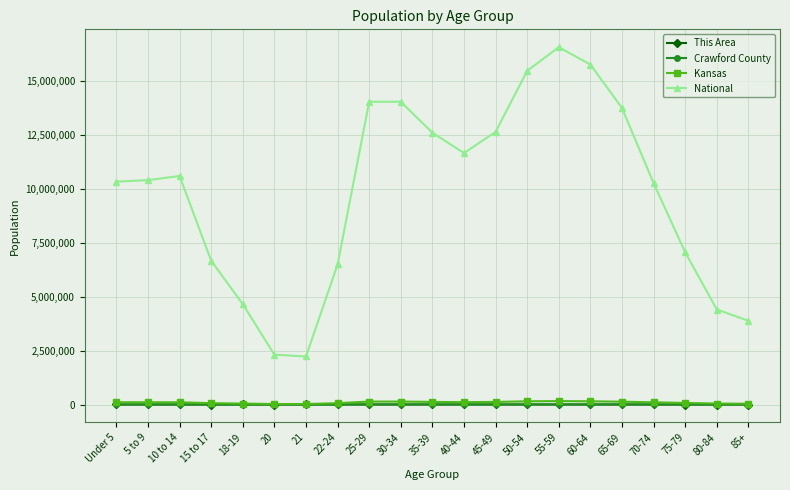

What is the maximum value shown in the chart?

16543761